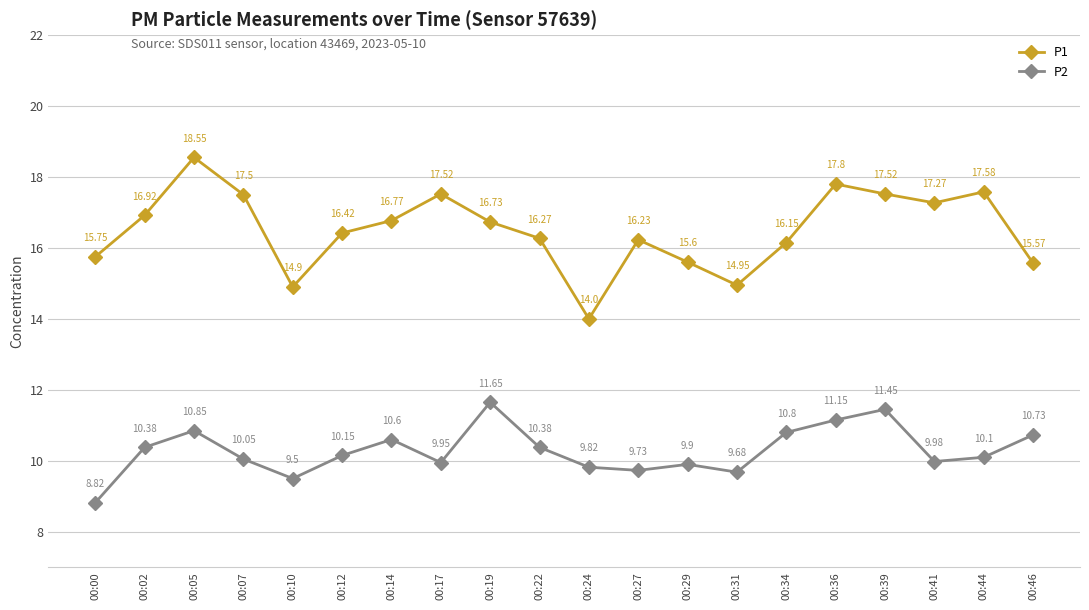

What is the sum of the P1 values at 00:31 and 00:27?

31.2